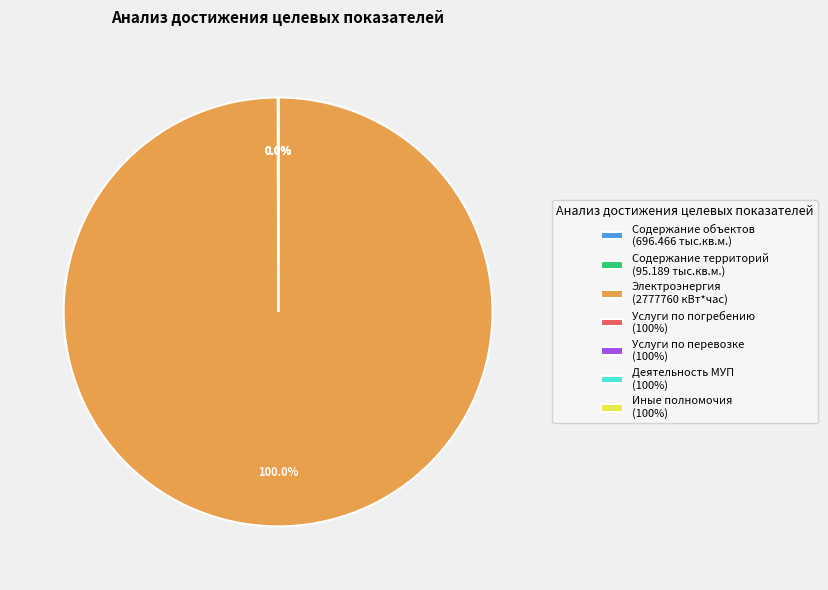

What is the largest slice in the pie chart?

Электроэнергия (2777760 кВт*час)